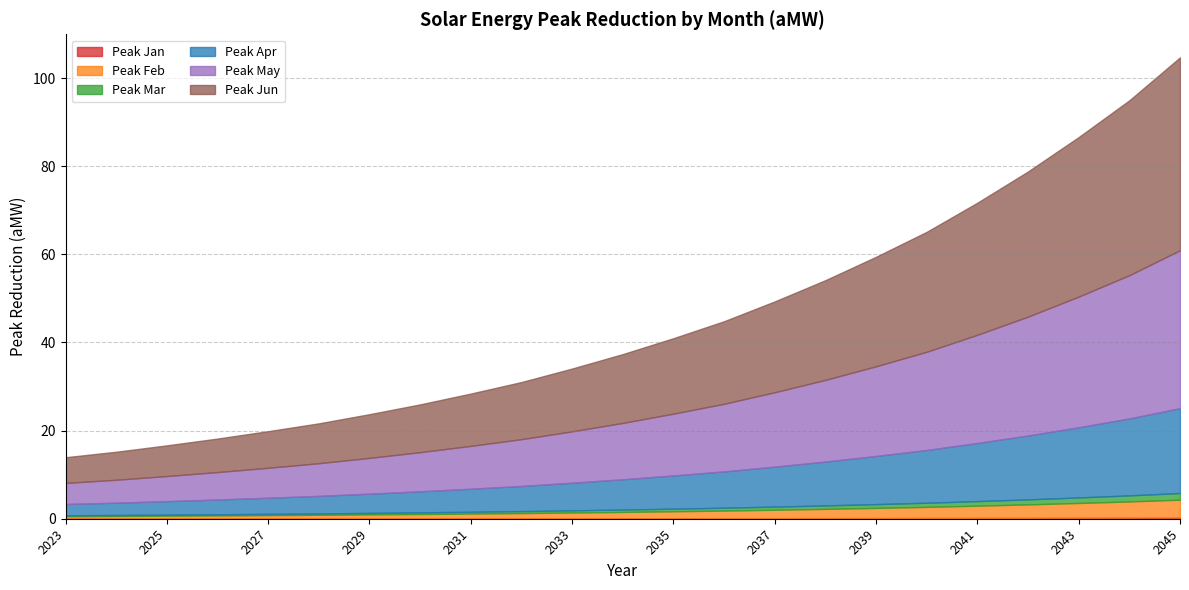

What is the difference between the maximum and second lowest values in the Peak May series?

30.6